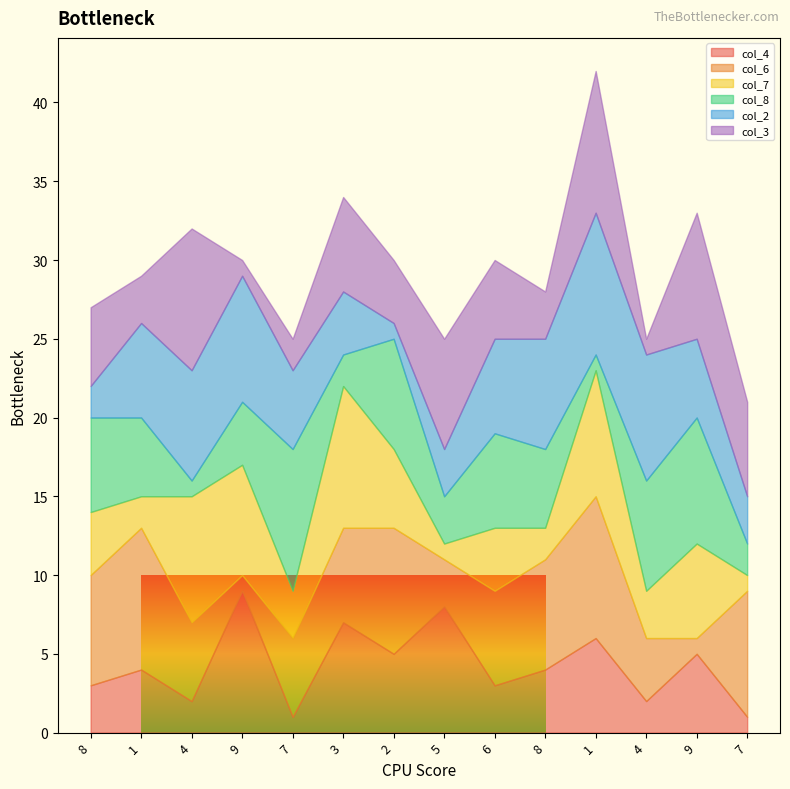

What is the sum of the col_8 values at 2 and 5?

10